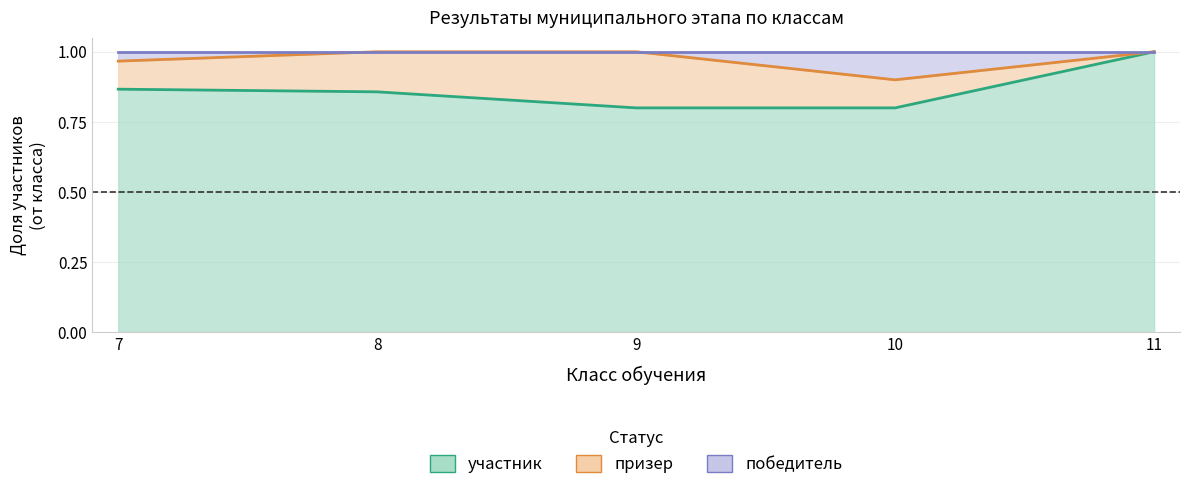

How many lines are shown in the chart?

3